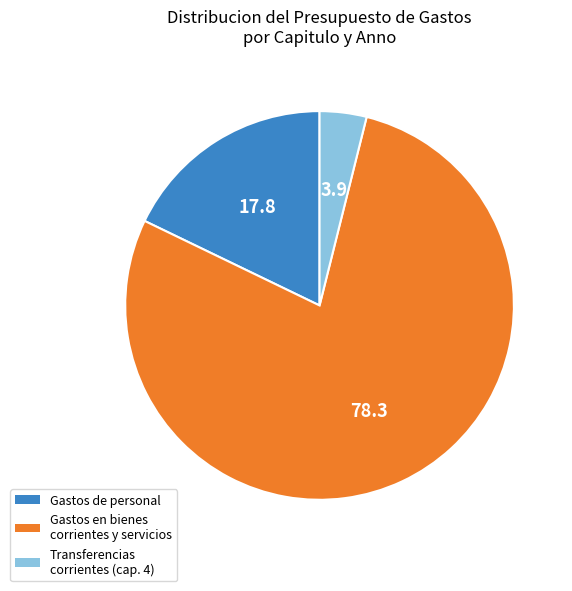

Is there any slice that represents more than half of the pie?

Yes